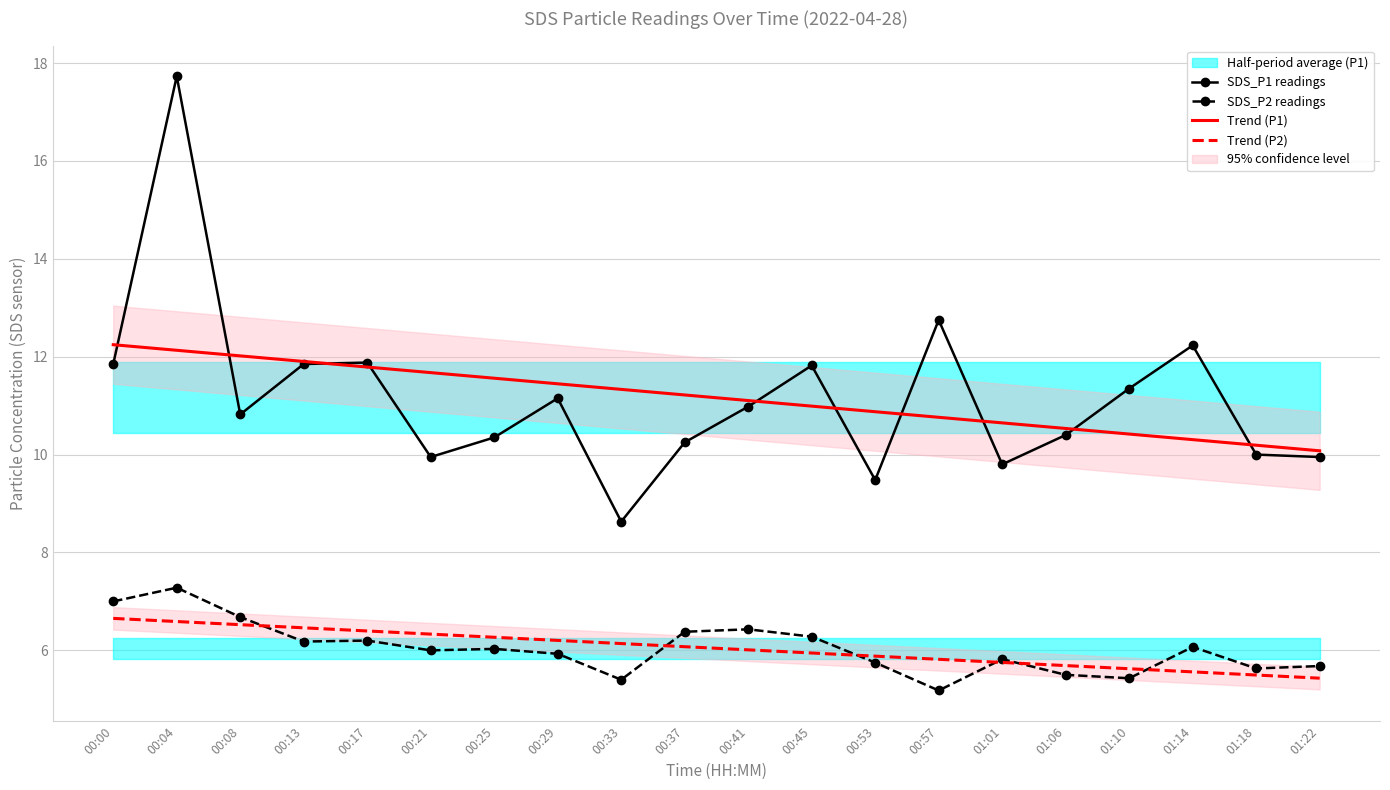

What is the difference between the SDS_P2 readings values at 00:17 and 01:06?

0.7